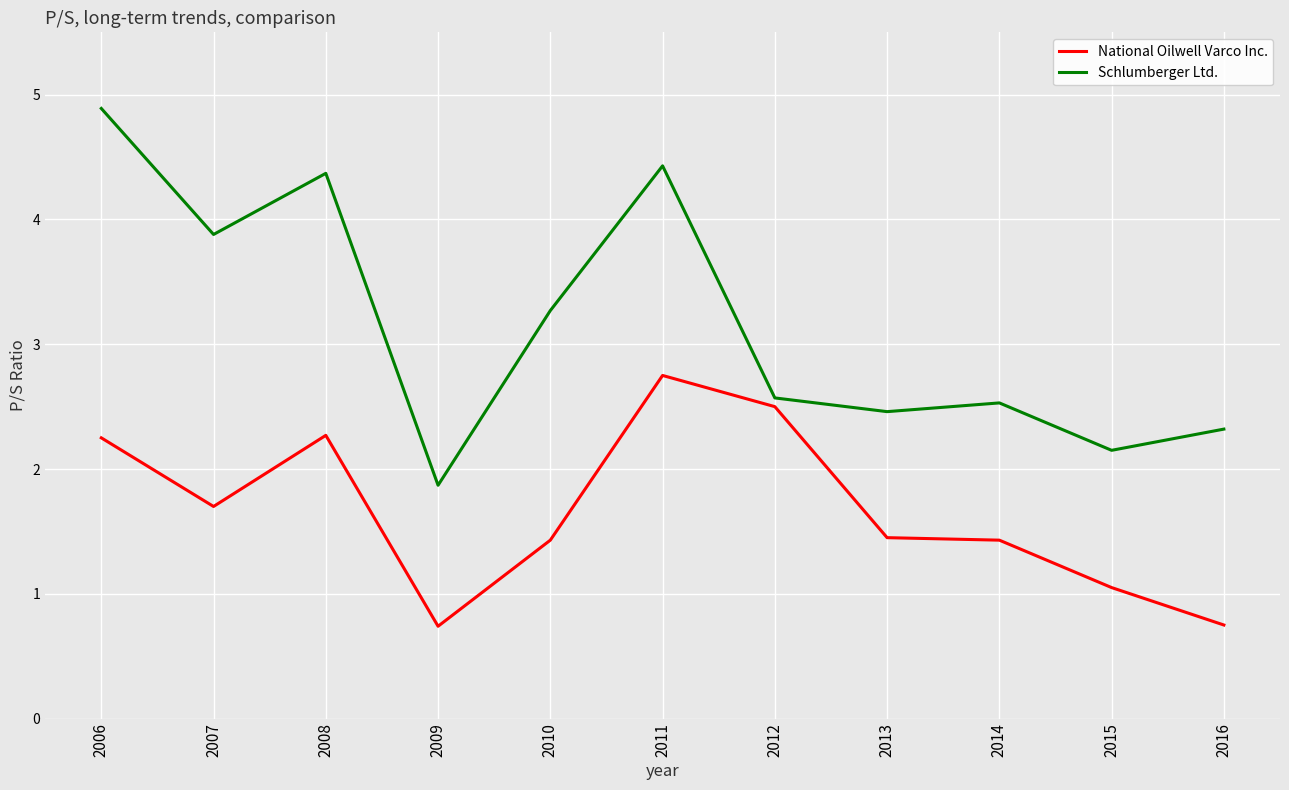

True or false: Schlumberger Ltd. has more than 0 points higher than both neighbors.

True